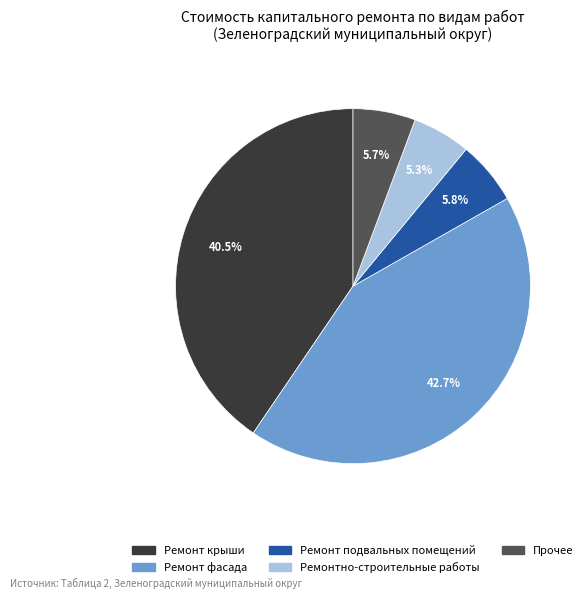

Is it true that Ремонт фасада is 57% of the pie?

False